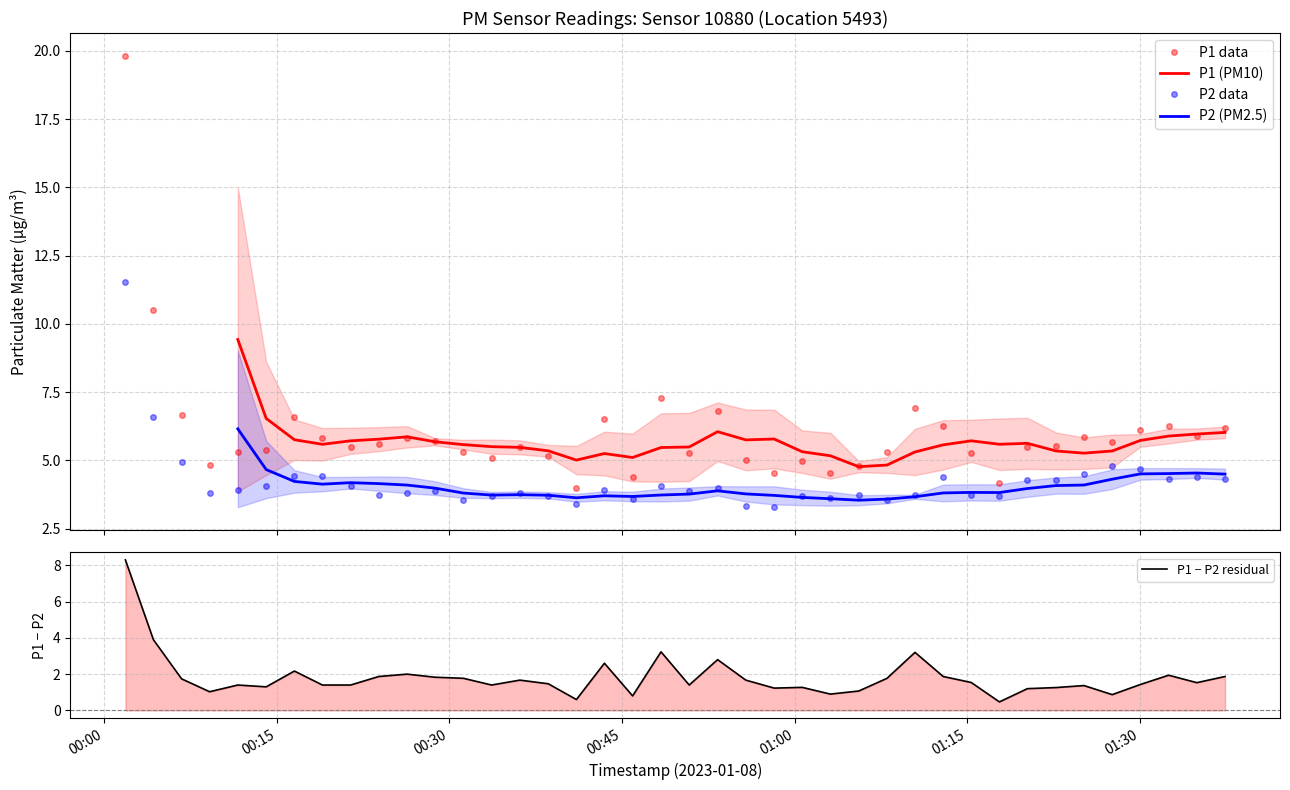

What is the value of the P1 data point at the 20th from the left?

7.3